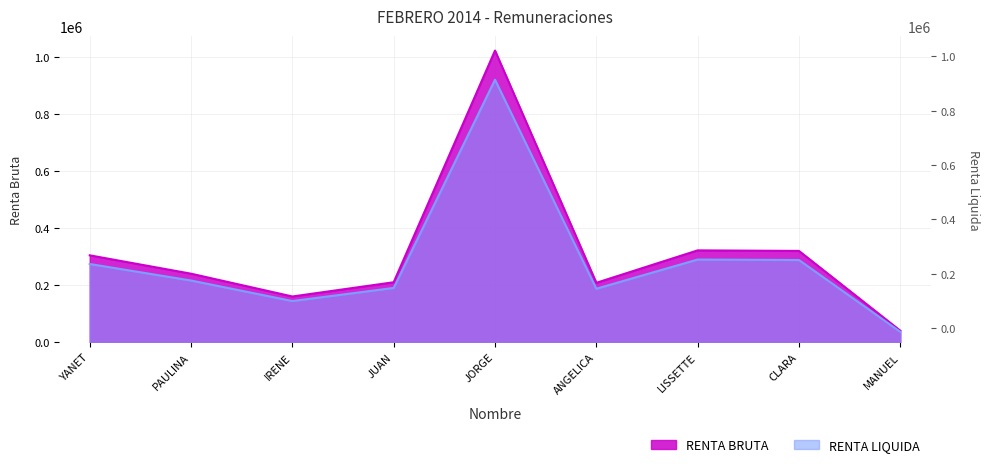

What is the difference between the maximum and minimum values in the RENTA LIQUIDA series?

885040